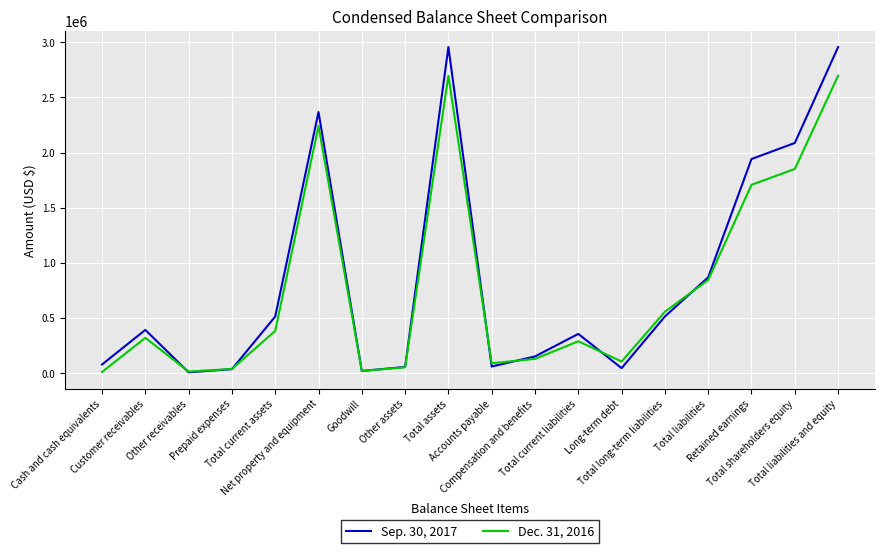

Which series has the widest spread of values?

Sep. 30, 2017